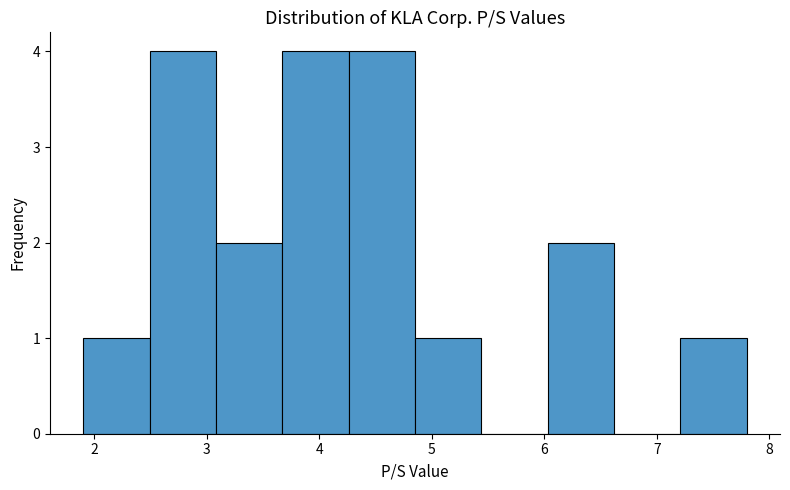

Reading left to right, transcribe this chart: for each bar, give the range it covers on the x-axis and its height. Neither the bar edges nor the heights are printed on the chart, so give them approximately, as read against the axes.

1.90 to 2.49: 1
2.49 to 3.08: 4
3.08 to 3.67: 2
3.67 to 4.26: 4
4.26 to 4.85: 4
4.85 to 5.44: 1
5.44 to 6.03: 0
6.03 to 6.62: 2
6.62 to 7.21: 0
7.21 to 7.80: 1